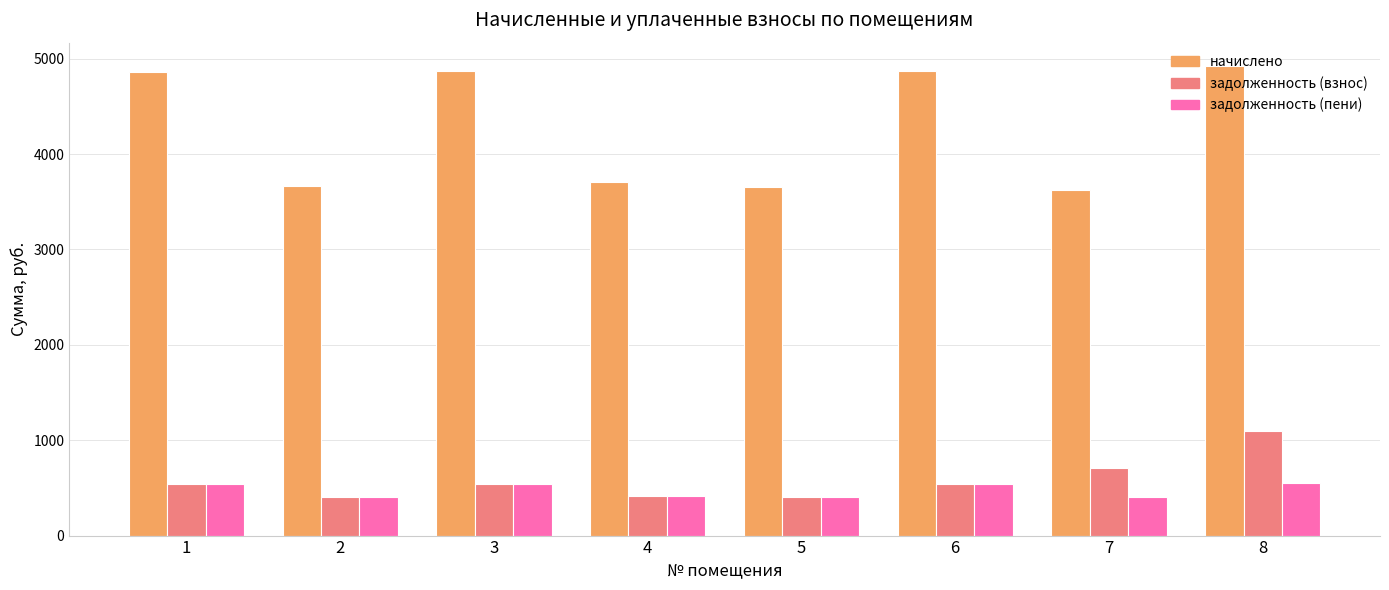

What is the spread (max minus min) of values at 2?

3258.6